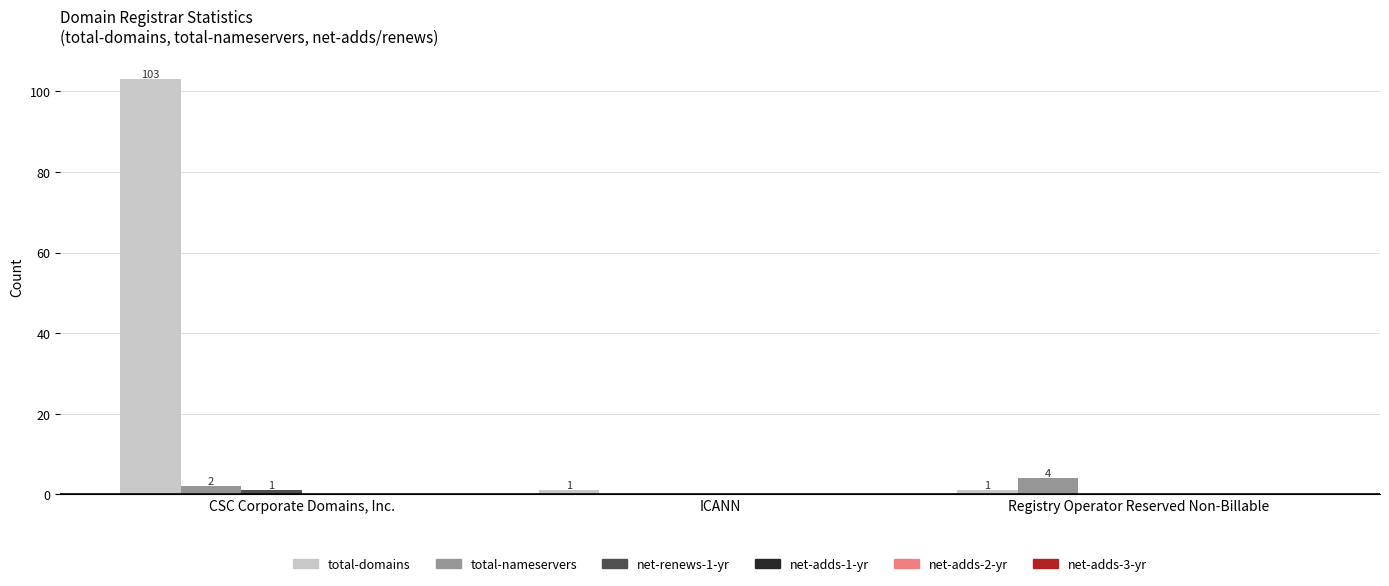

What is the sum of the total-nameservers values at Registry Operator Reserved Non-Billable and ICANN?

4